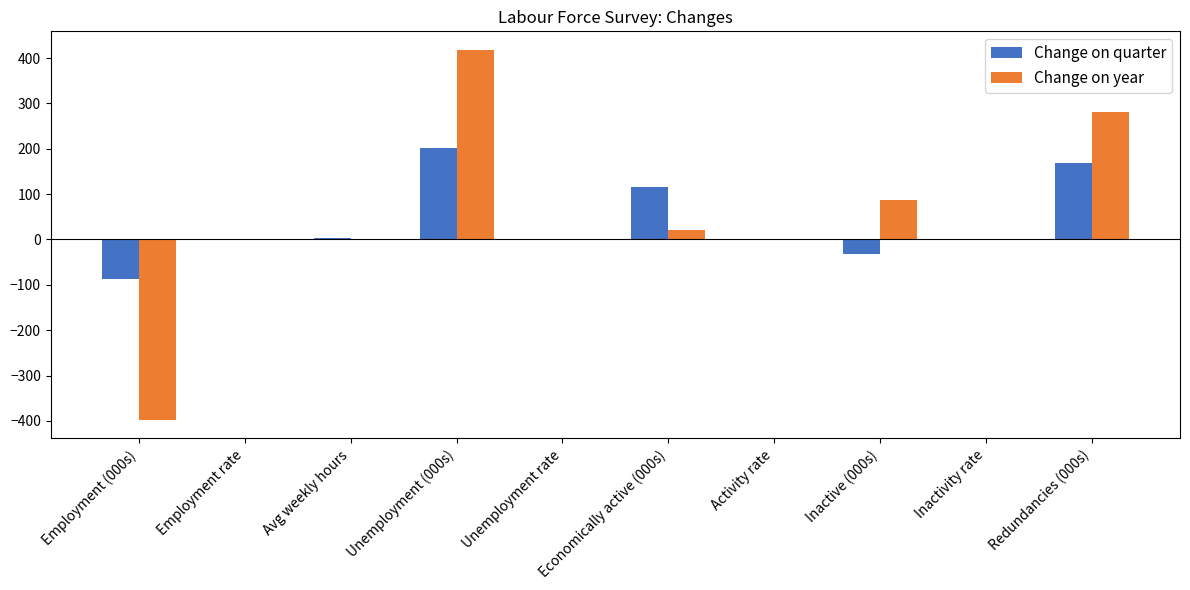

How many categories are shown in the chart?

10